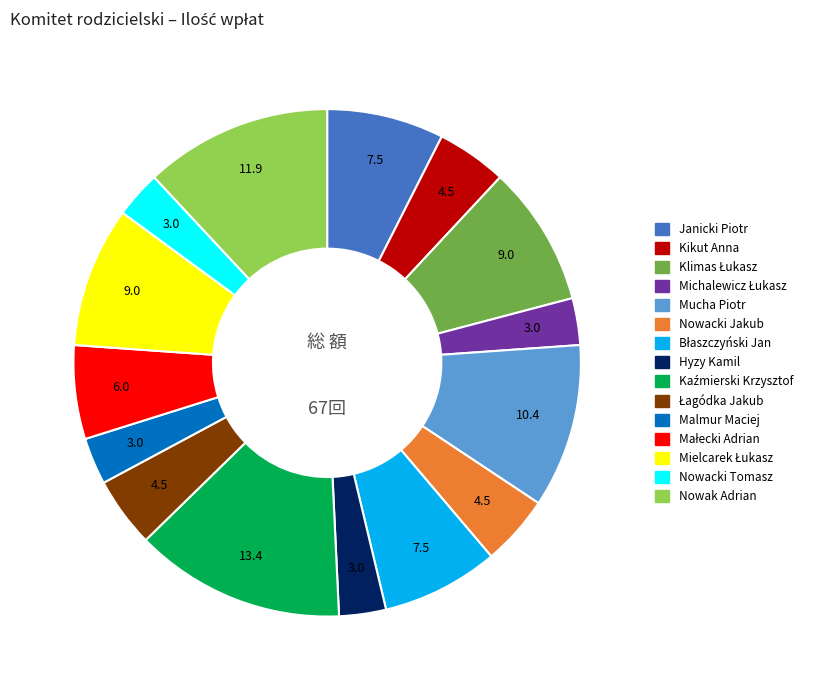

Approximately how many times larger is the value at Nowacki Tomasz compared to Mucha Piotr?

0.3